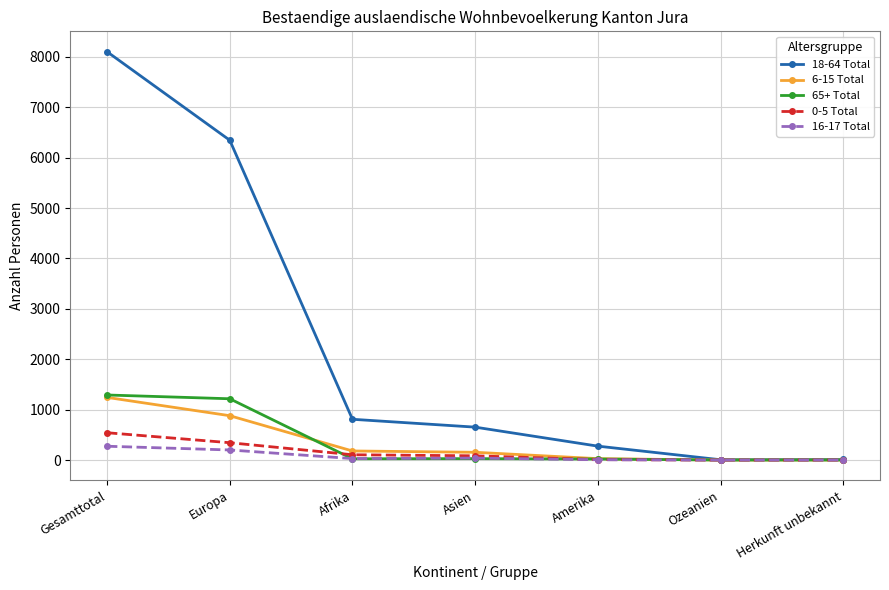

True or false: 65+ Total has more than 0 interior local peaks.

True